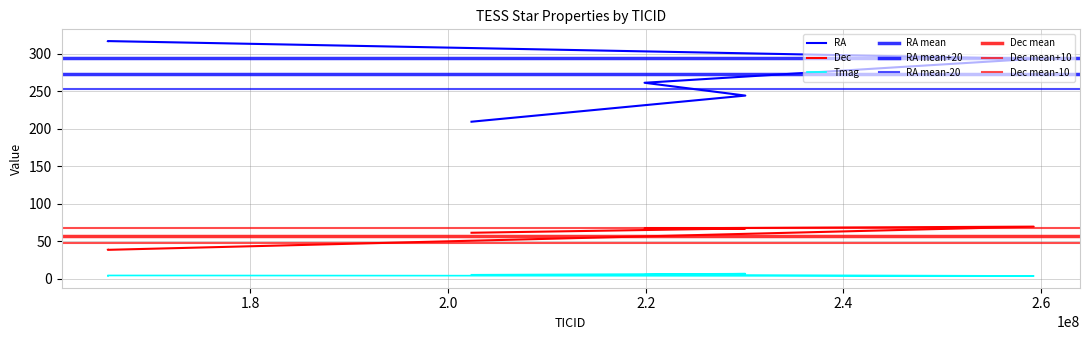

Reading left to right, transcribe all the data shown in this chart.

RA: 316.8	316.8	293.1	261.2	244.2	209.4
Dec: 38.8	38.8	69.7	67.3	67.2	61.5
Tmag: 4.1	4.6	3.9	5.5	7.0	5.5